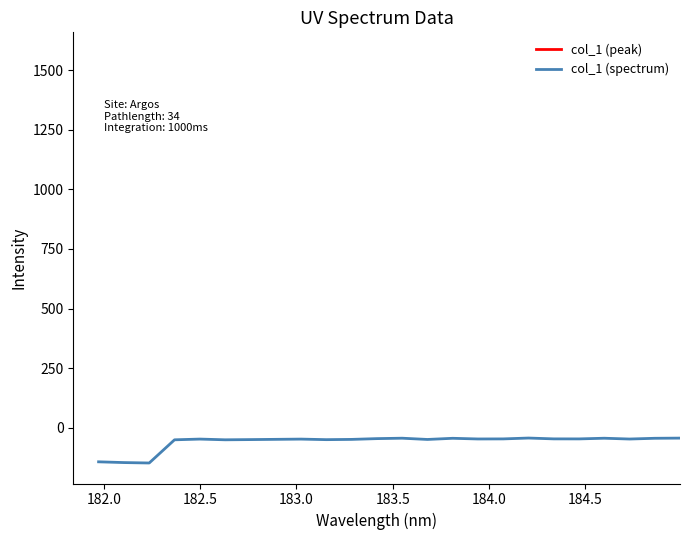

What is the minimum value for col_1 (spectrum)?

-148.1